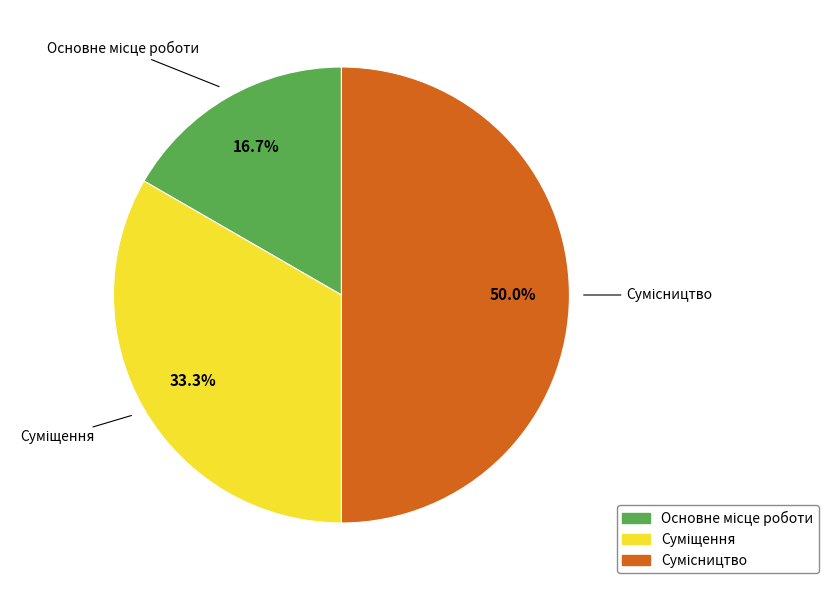

True or false: Сумісництво accounts for 63% of the total.

False